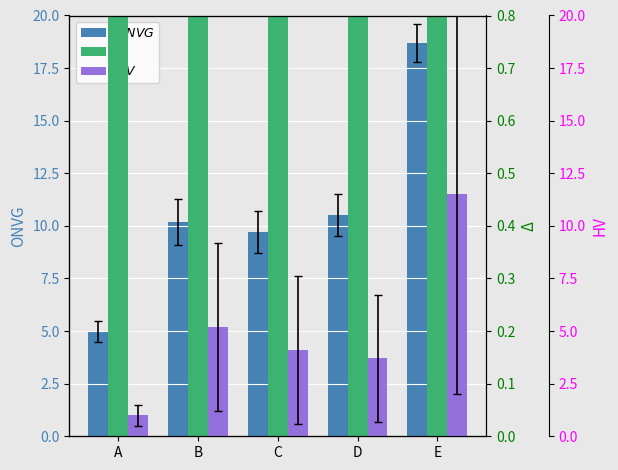

Reading left to right, extract all data points from this chart.

ONVG: 5.0	10.2	9.7	10.5	18.7
Δ: 17.0	13.5	13.9	13.0	4.5
HV: 1.0	5.2	4.1	3.7	11.5